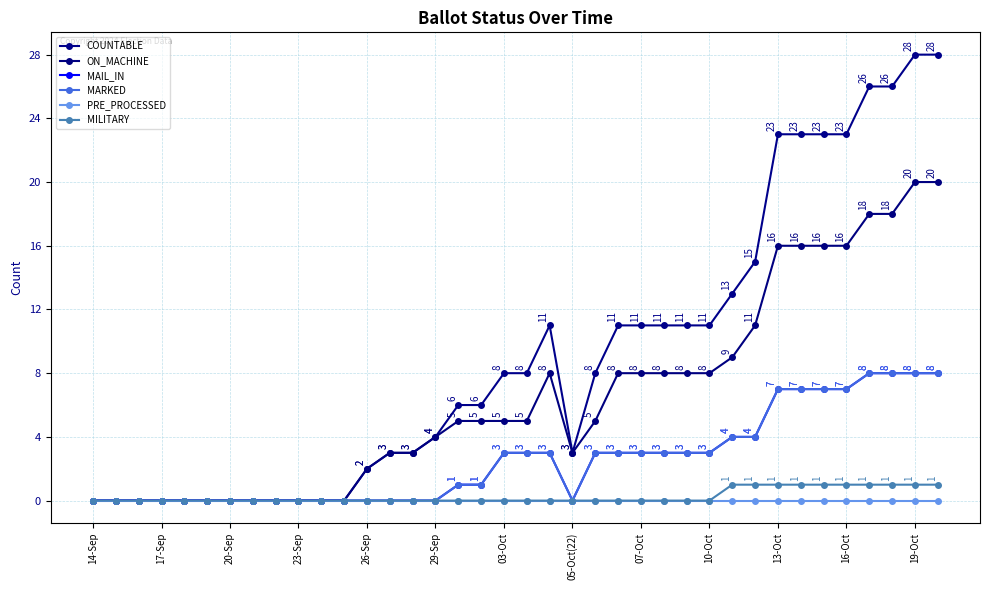

What is the average value of the MAIL_IN series?

3